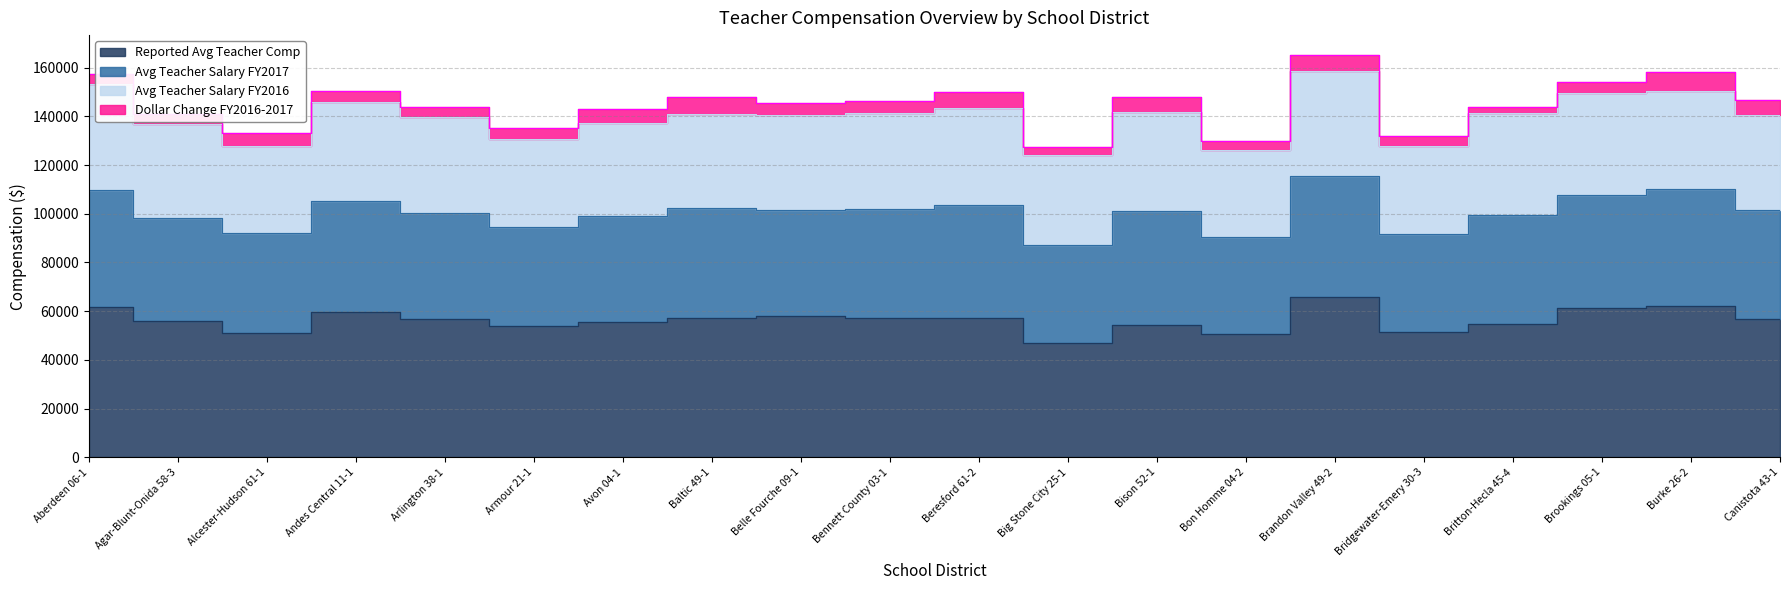

What is the sum of the Dollar Change FY2016-2017 values at Andes Central 11-1 and Big Stone City 25-1?

8118.9